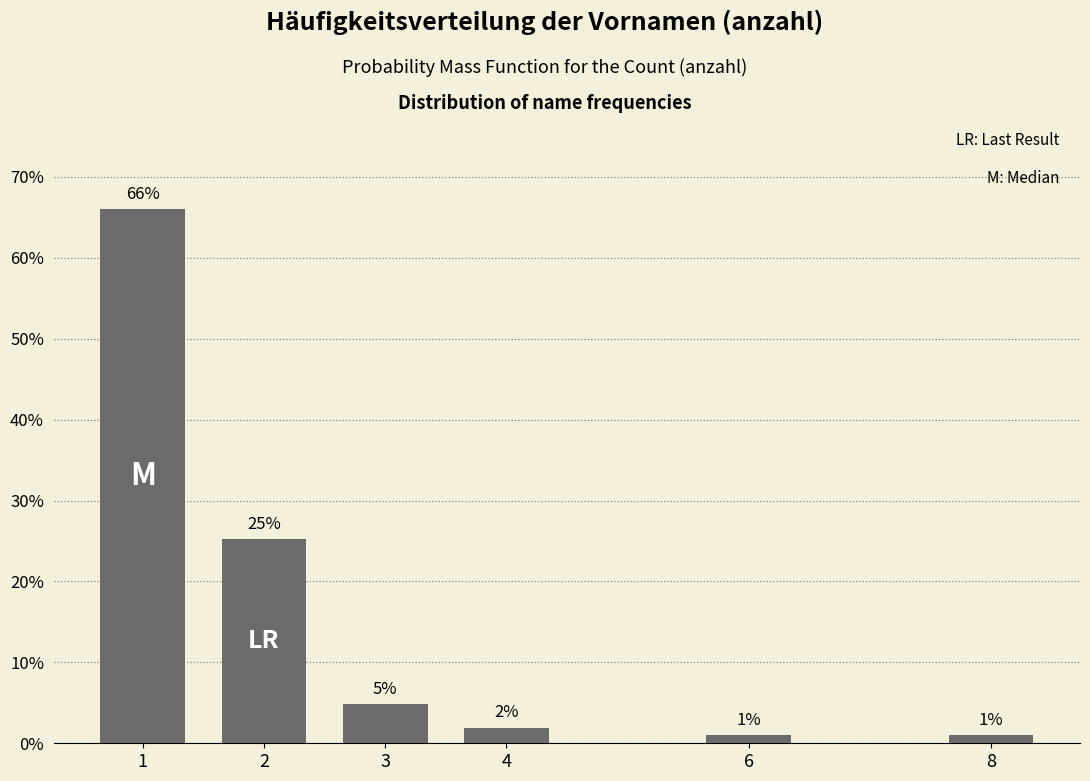

What is the sum of all values?

100.0